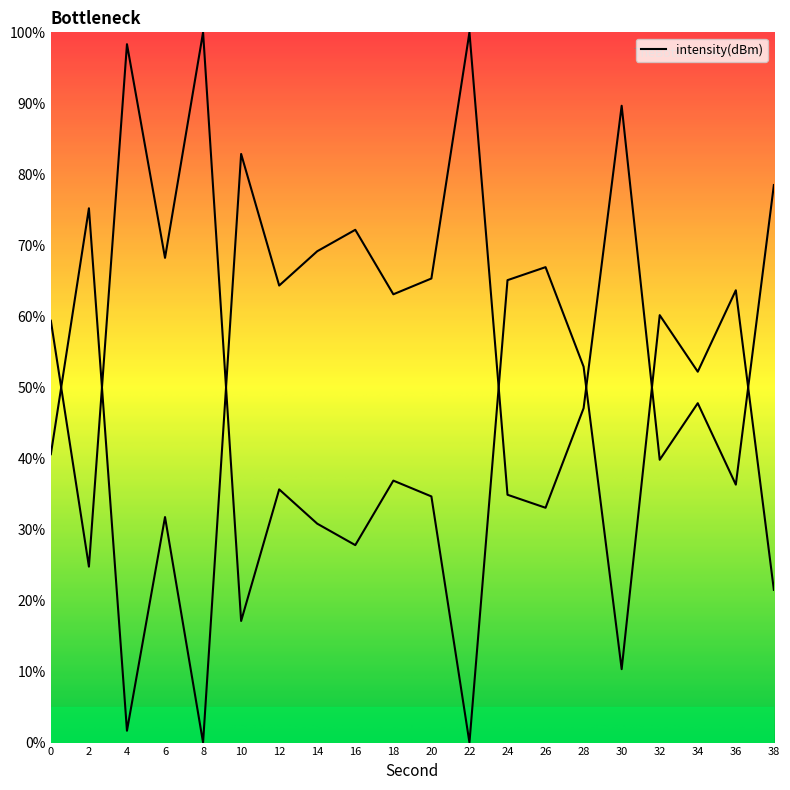

Which category has the highest value across all series?

8